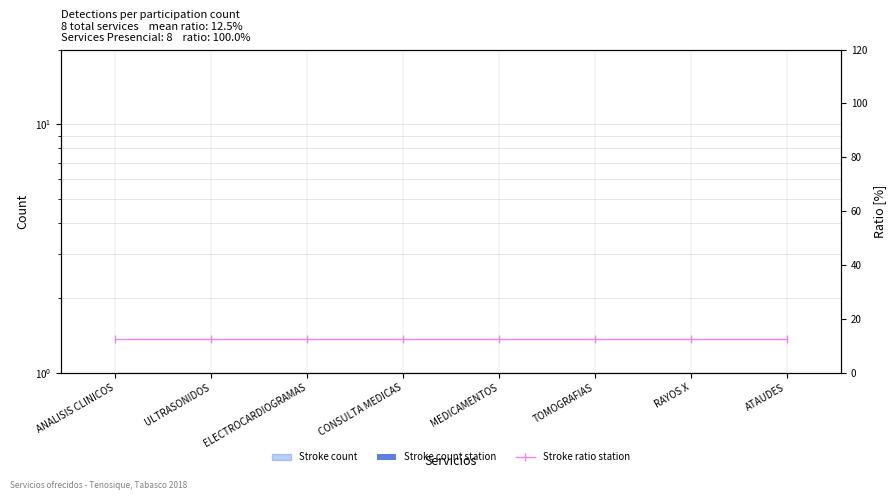

Between ULTRASONIDOS and RAYOS X, which series saw the biggest shift?

Stroke count station